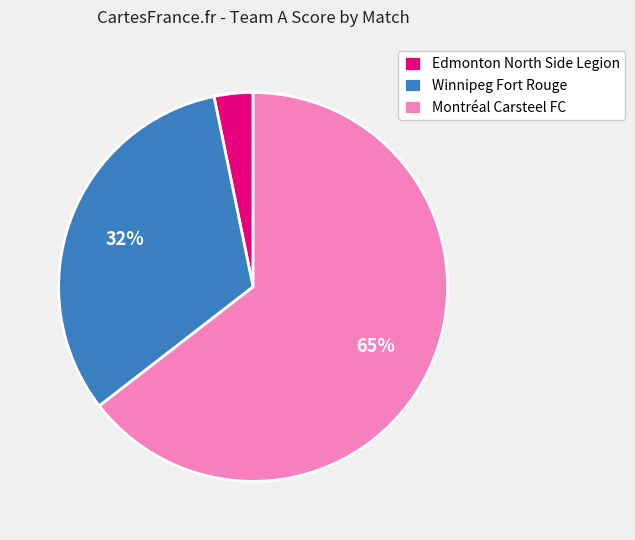

Approximately how many times larger is the value at Winnipeg Fort Rouge compared to Montréal Carsteel FC?

0.5